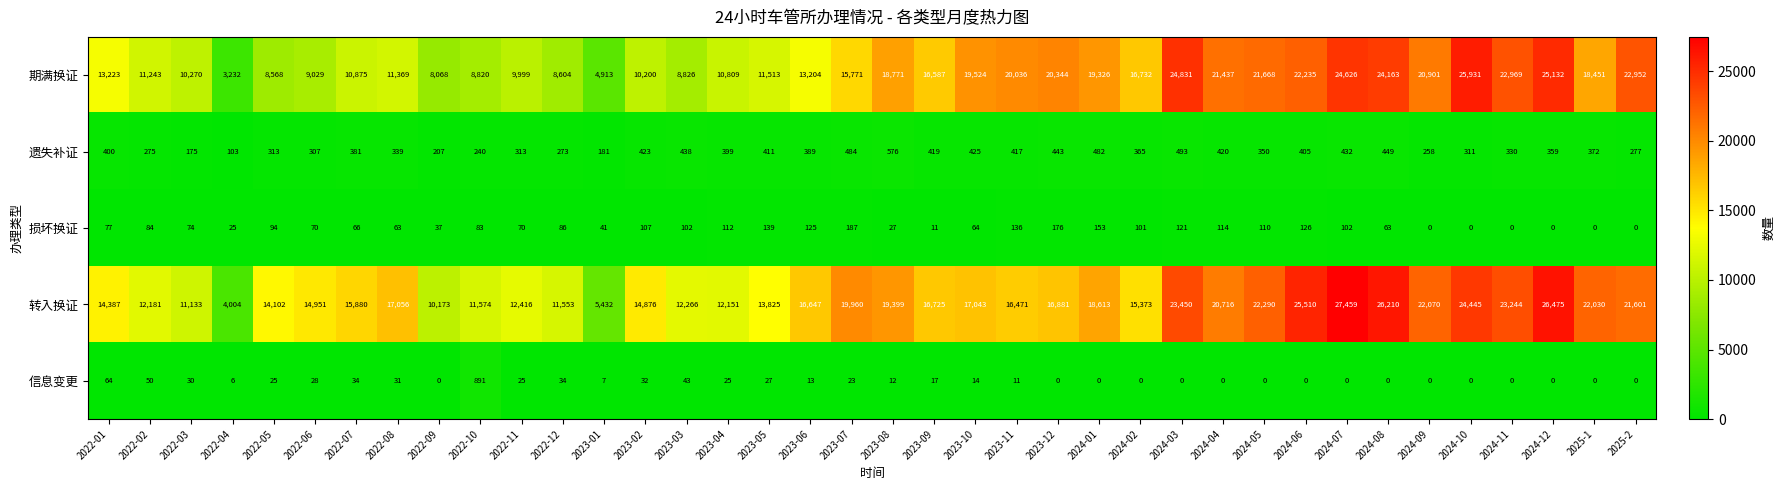

Where is 期满换证 nearest to the value 14581?

2023-07